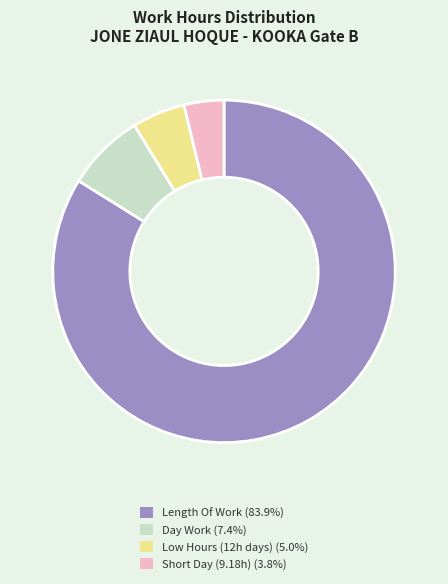

What is the ratio of the value at Length Of Work (83.9%) to the value at Short Day (9.18h) (3.8%)?

22.3